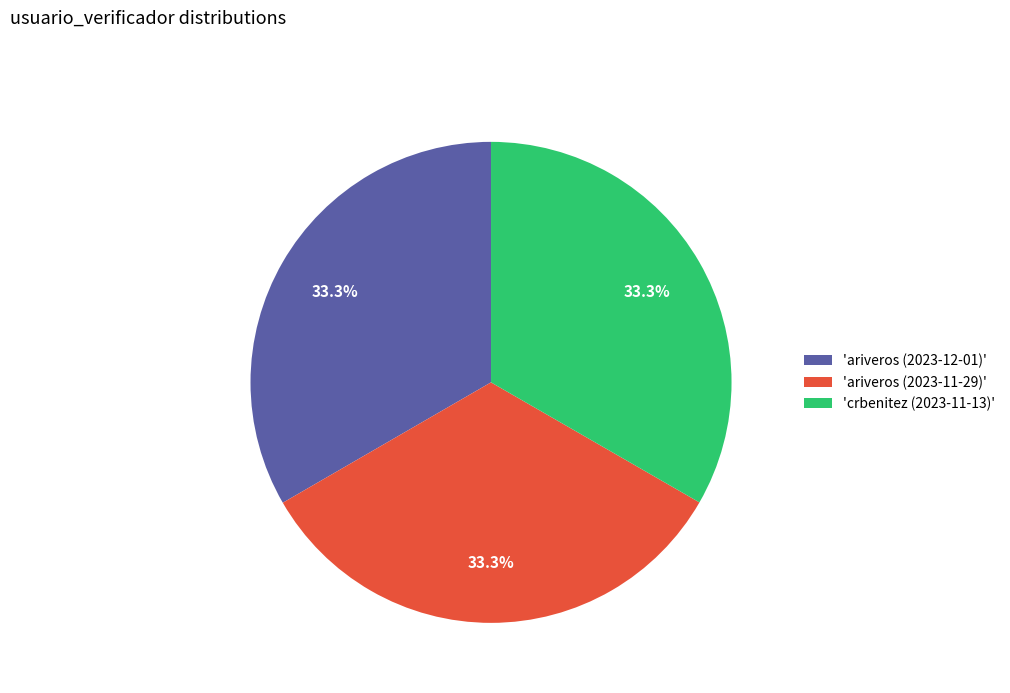

Approximately how many times larger is the value at 'crbenitez (2023-11-13)' compared to 'ariveros (2023-11-29)'?

1.0